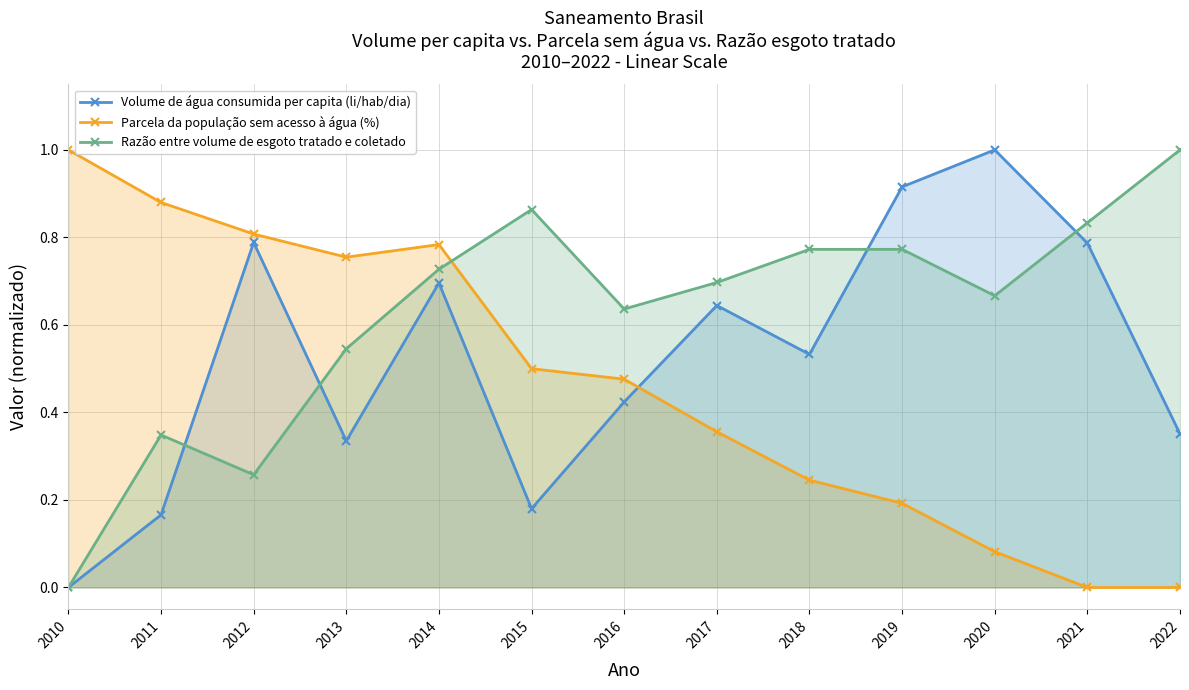

Reading right to left, transcribe all the data shown in this chart.

Volume de água consumida per capita (li/hab/dia): 0.4	0.8	1.0	0.9	0.5	0.6	0.4	0.2	0.7	0.3	0.8	0.2	0.0
Parcela da população sem acesso à água (%): 0.0	0.0	0.1	0.2	0.2	0.4	0.5	0.5	0.8	0.8	0.8	0.9	1.0
Razão entre volume de esgoto tratado e coletado: 1.0	0.8	0.7	0.8	0.8	0.7	0.6	0.9	0.7	0.5	0.3	0.3	0.0